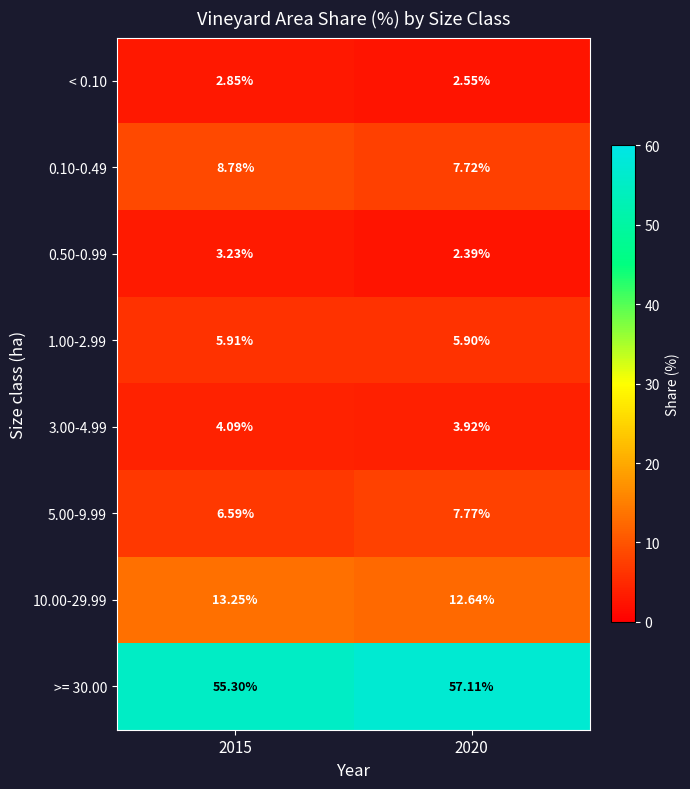

How many values in the >= 30.00 series are below 57?

1